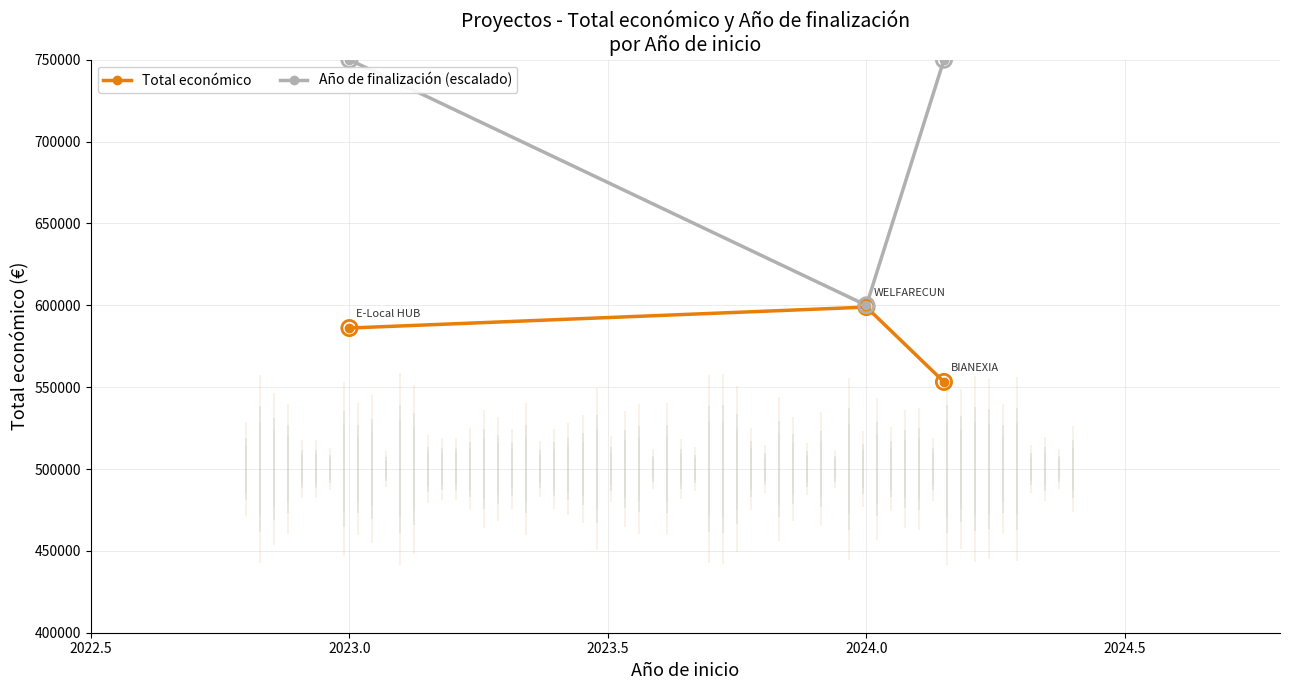

What is the lowest value of the Total económico series?

553196